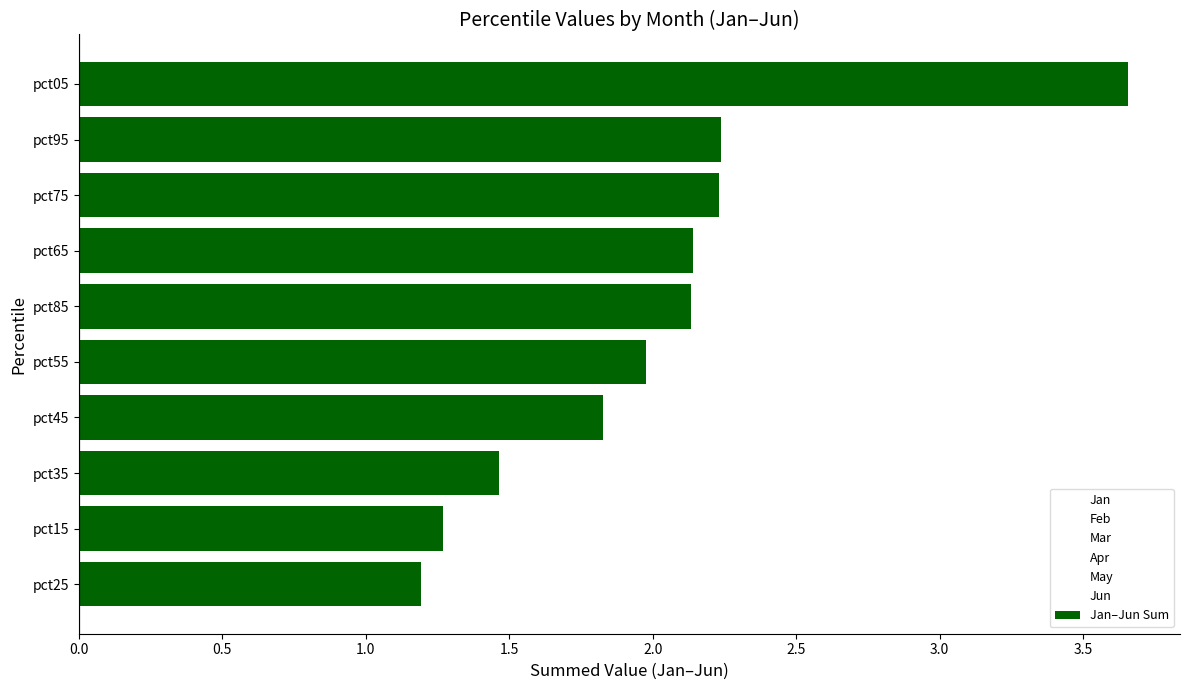

Approximately how many times larger is the value at pct35 compared to pct15?

1.2